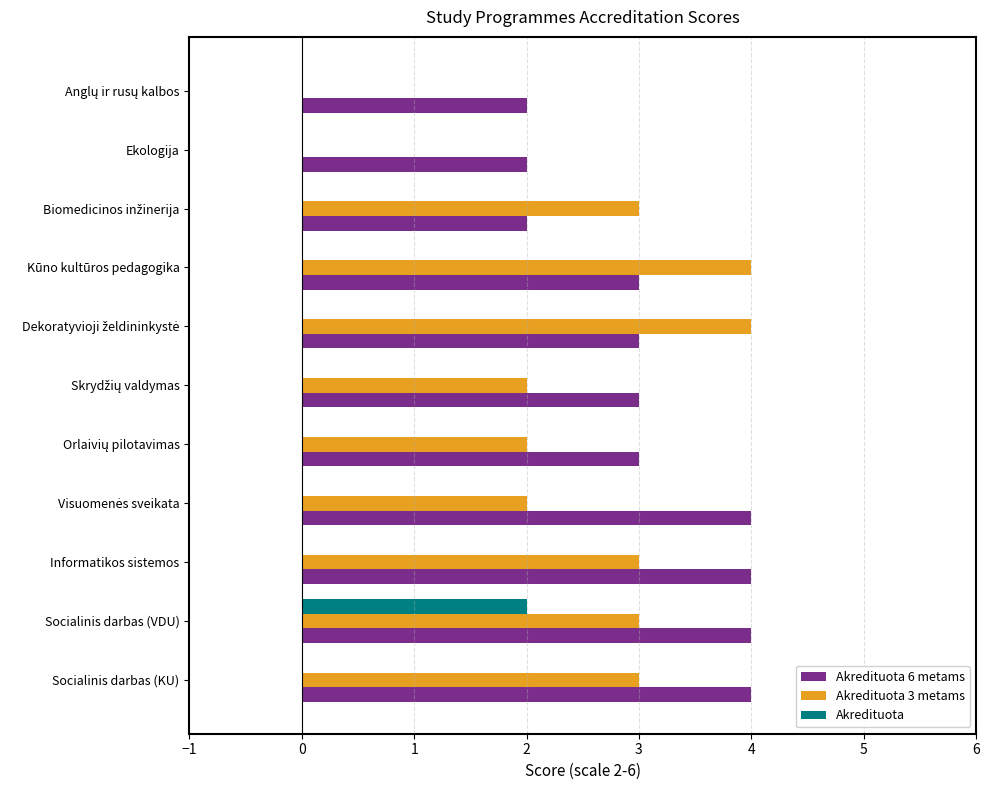

The Akredituota 6 metams series shows 2 at Informatikos sistemos. True or false?

False